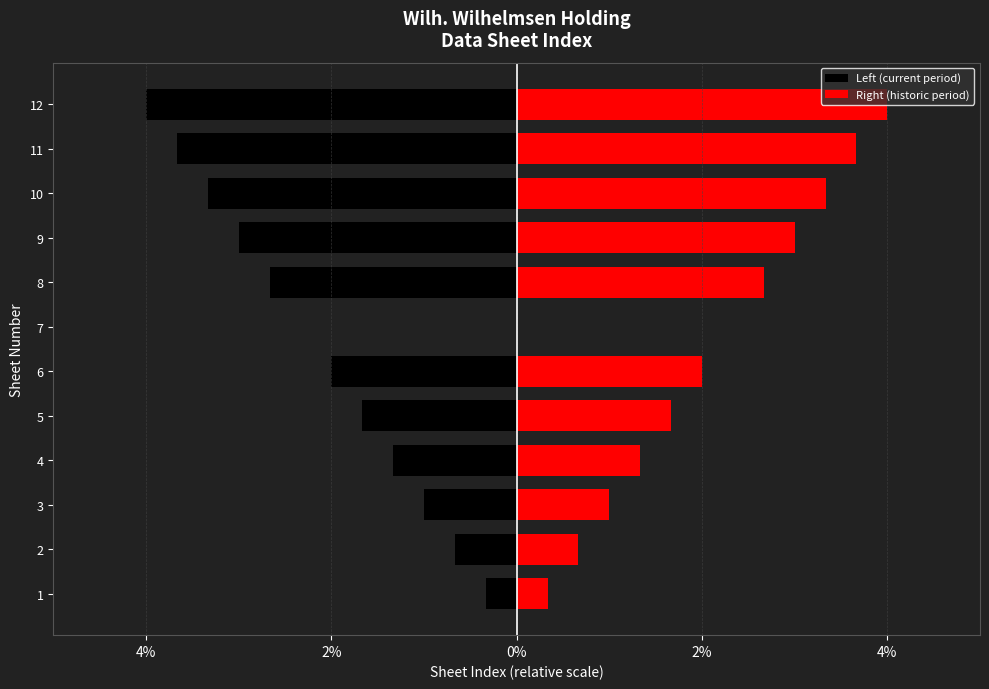

What is the sum of all Left (current period) values?

-23.7